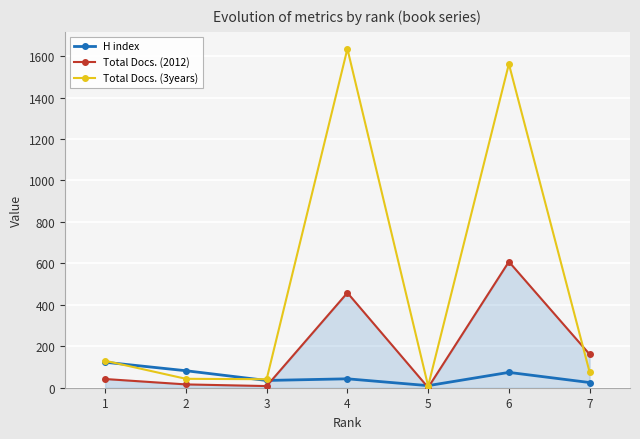

How many data points does each series have?

7